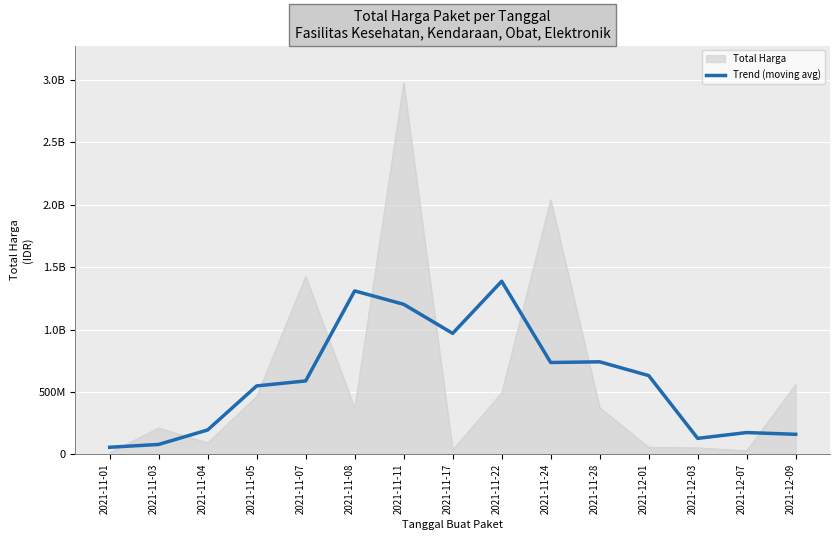

What is the label of the 11th point from the right?

2021-11-07